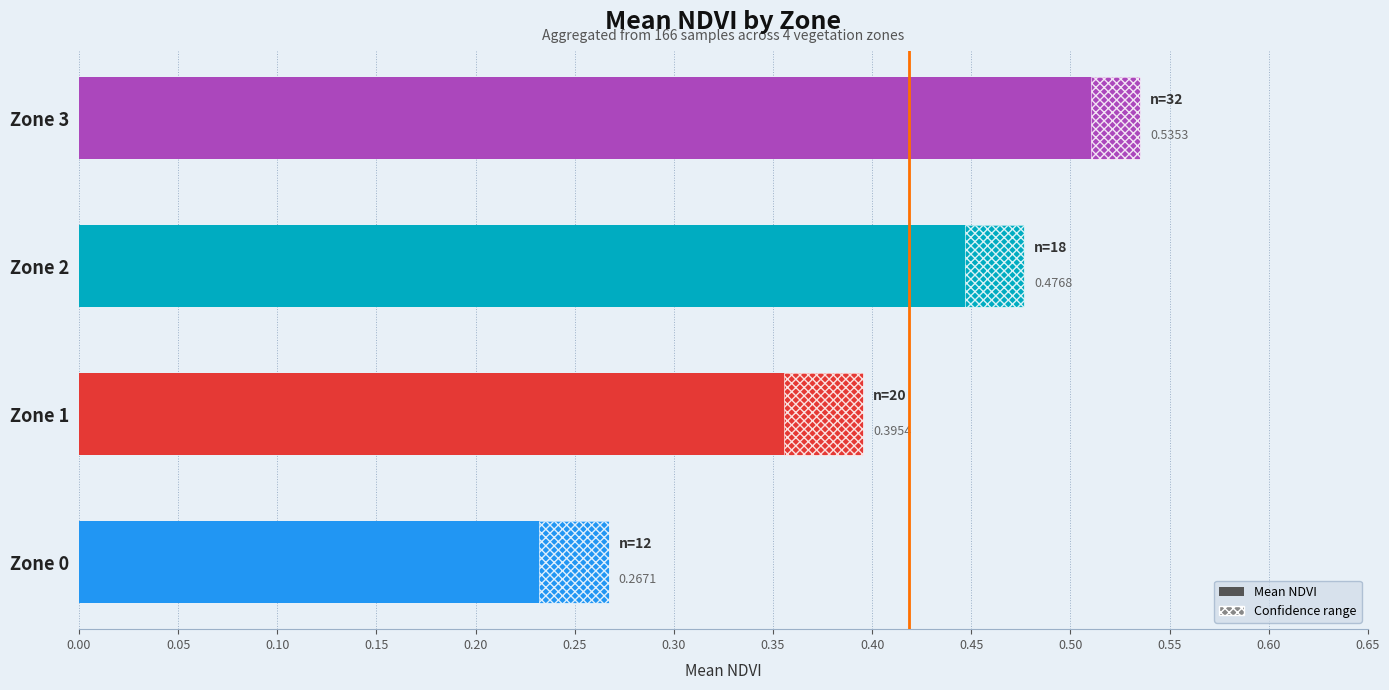

List the labels in order of value, smallest first.

Zone 0, Zone 1, Zone 2, Zone 3